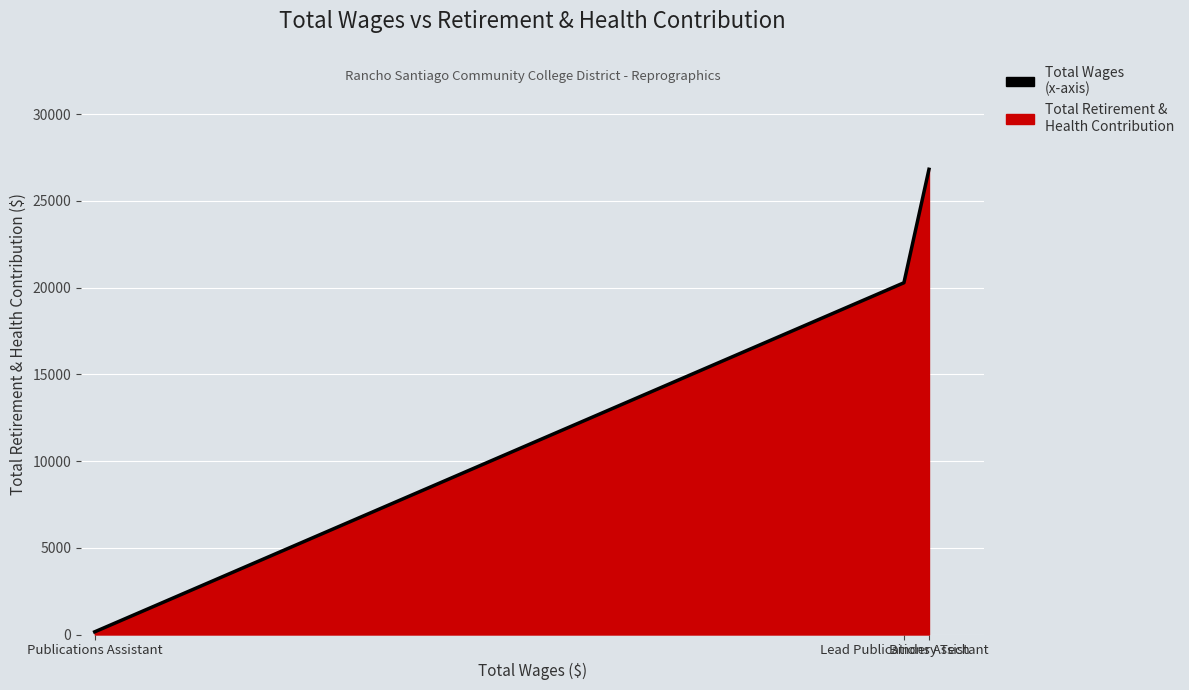

What is the change in value from Publications Assistant to Bindery Tech?

+26662